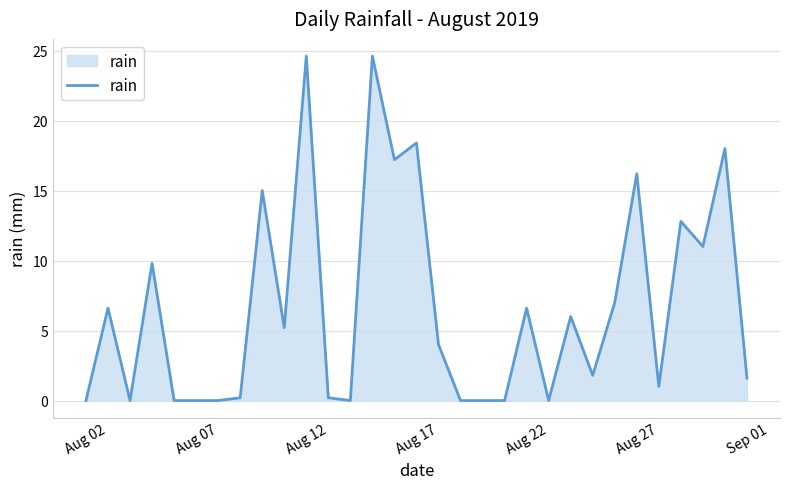

What is the greatest value displayed?

24.6